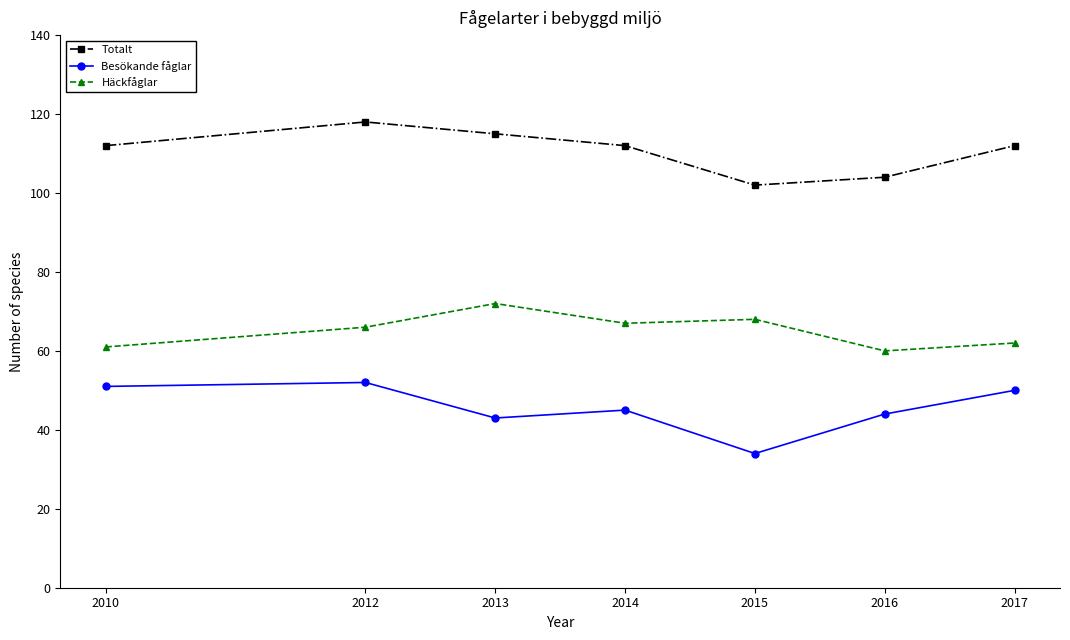

Reading left to right, transcribe all the data shown in this chart.

Totalt: 2010=112	2012=118	2013=115	2014=112	2015=102	2016=104	2017=112
Besökande fåglar: 2010=51	2012=52	2013=43	2014=45	2015=34	2016=44	2017=50
Häckfåglar: 2010=61	2012=66	2013=72	2014=67	2015=68	2016=60	2017=62